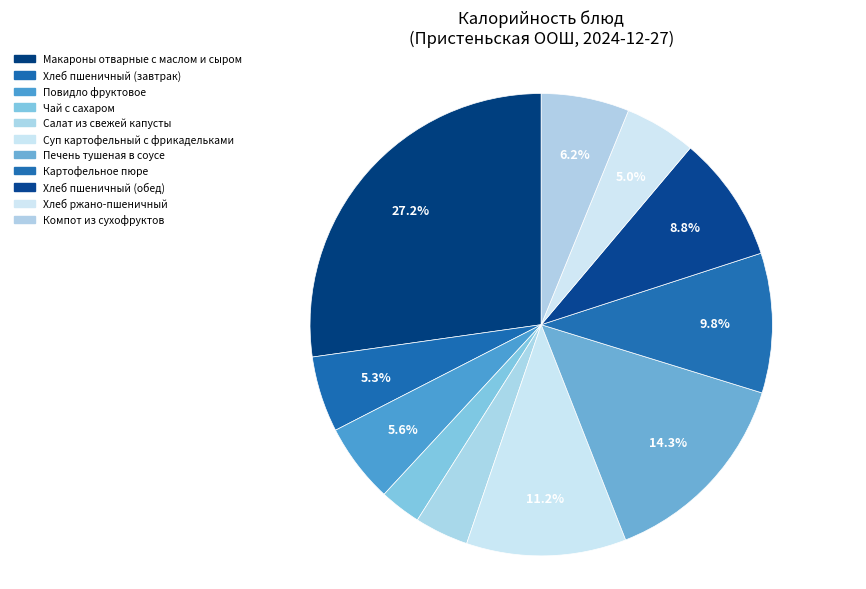

How many segments does this pie chart have?

11